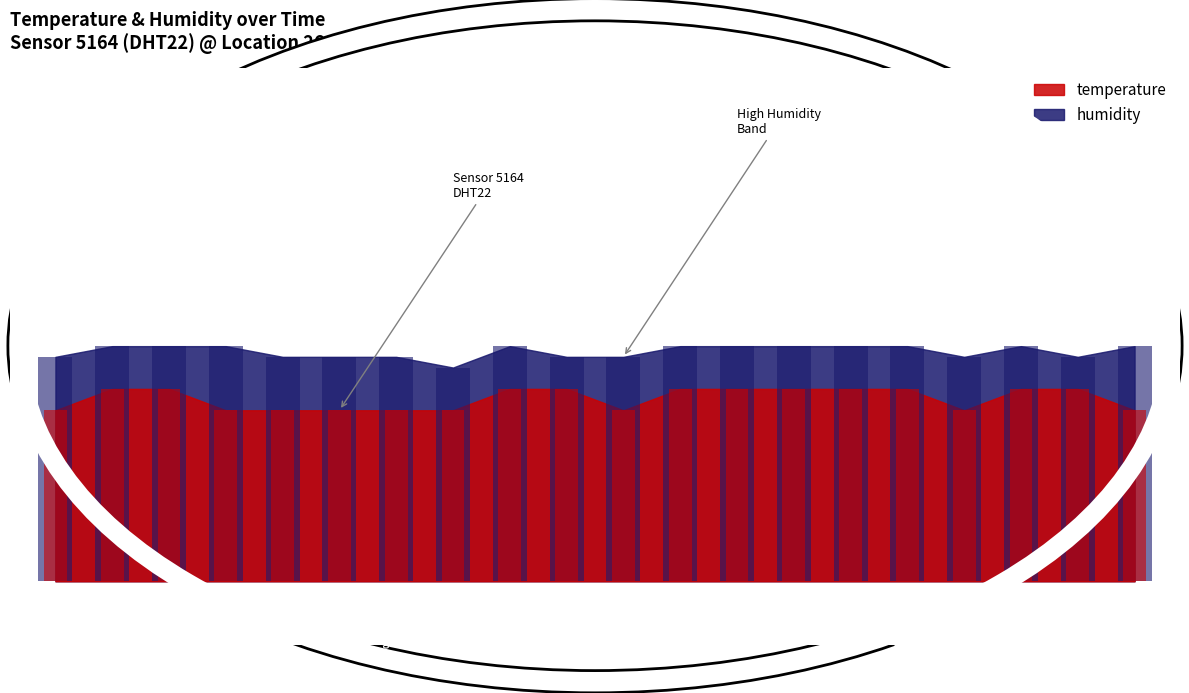

What is the total value across all series at 00:44?

9.7